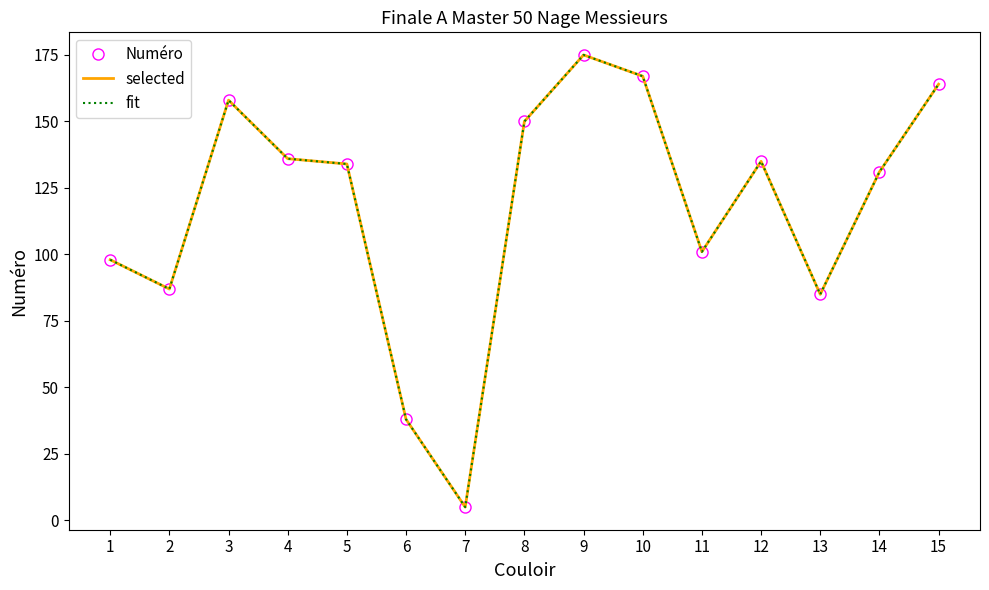

What are all the series names shown in the legend?

Numéro, selected, fit